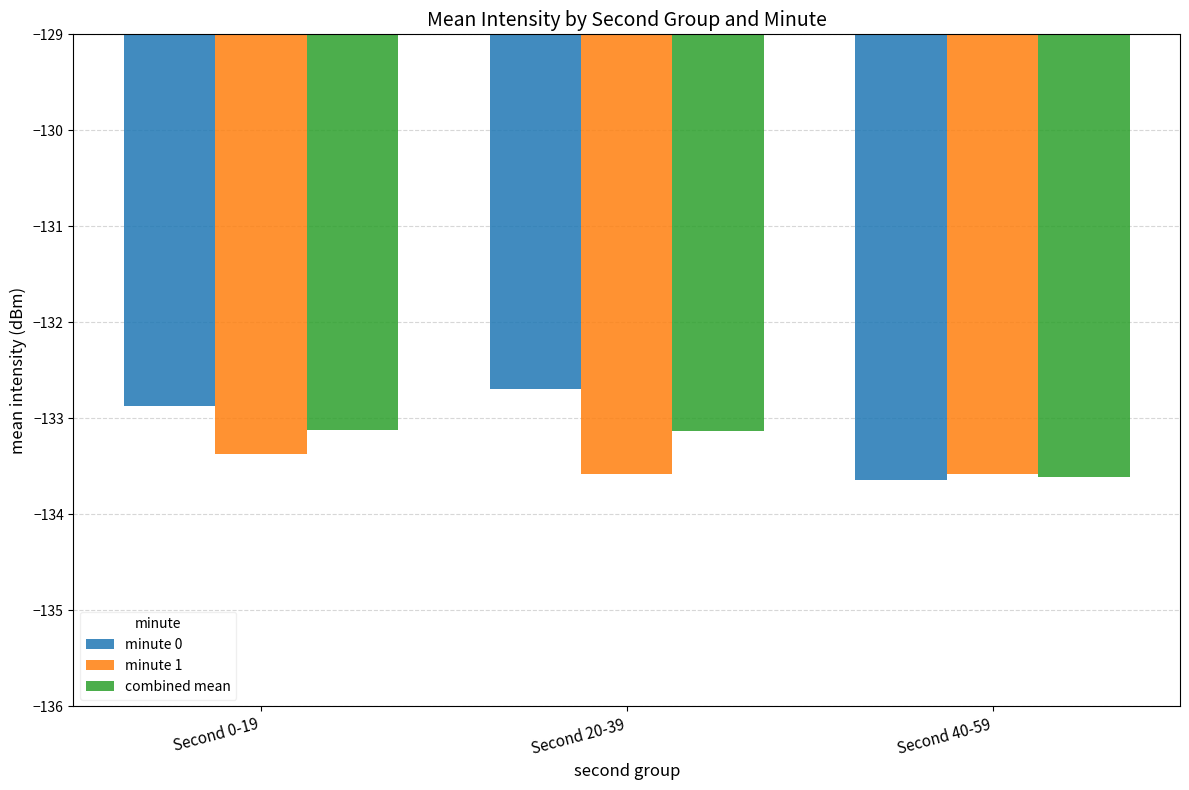

What is the spread (max minus min) of values at Second 40-59?

0.1